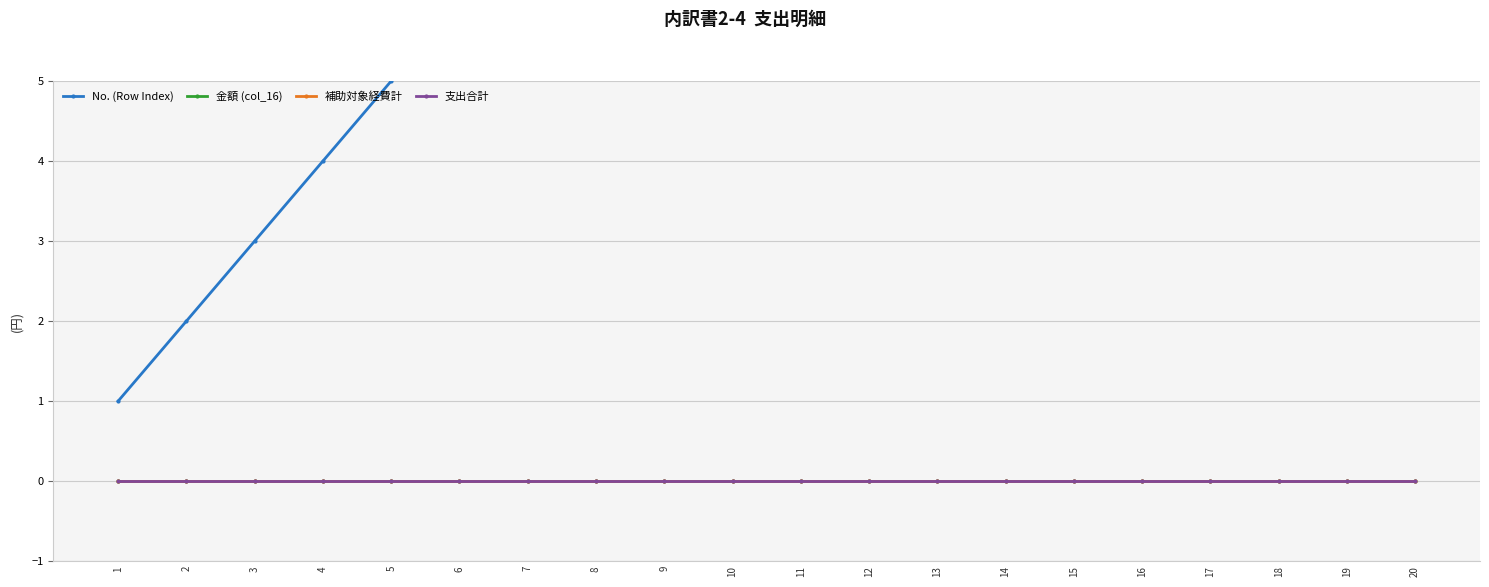

Reading left to right, extract all data points from this chart.

No. (Row Index): 1	2	3	4	5	6	7	8	9	10	11	12	13	14	15	16	17	18	19	20
金額 (col_16): 0	0	0	0	0	0	0	0	0	0	0	0	0	0	0	0	0	0	0	0
補助対象経費計: 0	0	0	0	0	0	0	0	0	0	0	0	0	0	0	0	0	0	0	0
支出合計: 0	0	0	0	0	0	0	0	0	0	0	0	0	0	0	0	0	0	0	0